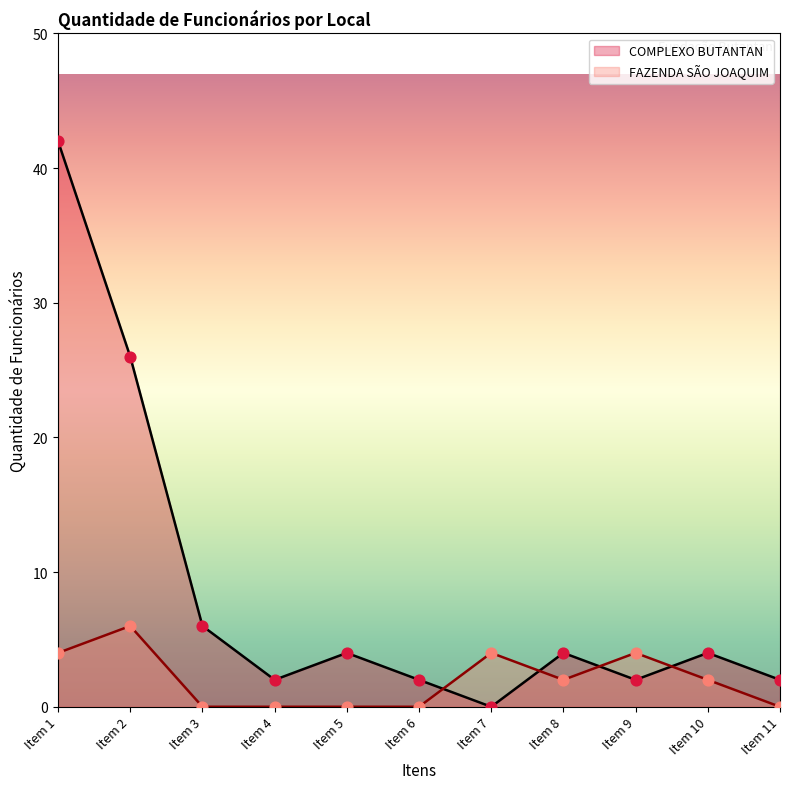

Is the value of COMPLEXO BUTANTAN at Item 1 greater than the value of FAZENDA SAO JOAQUIM at Item 5?

Yes